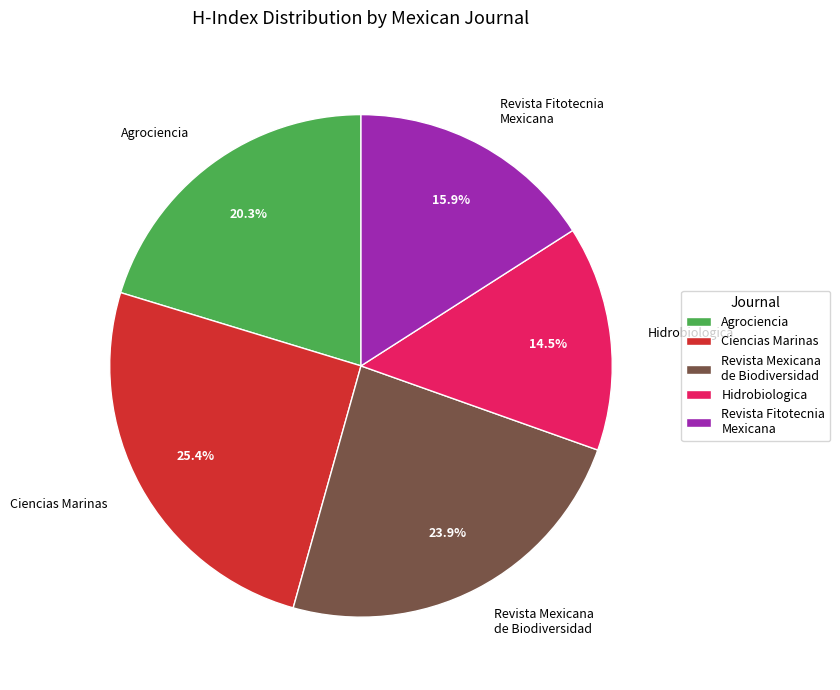

To the nearest percent, what portion does Revista Mexicana de Biodiversidad represent?

24%